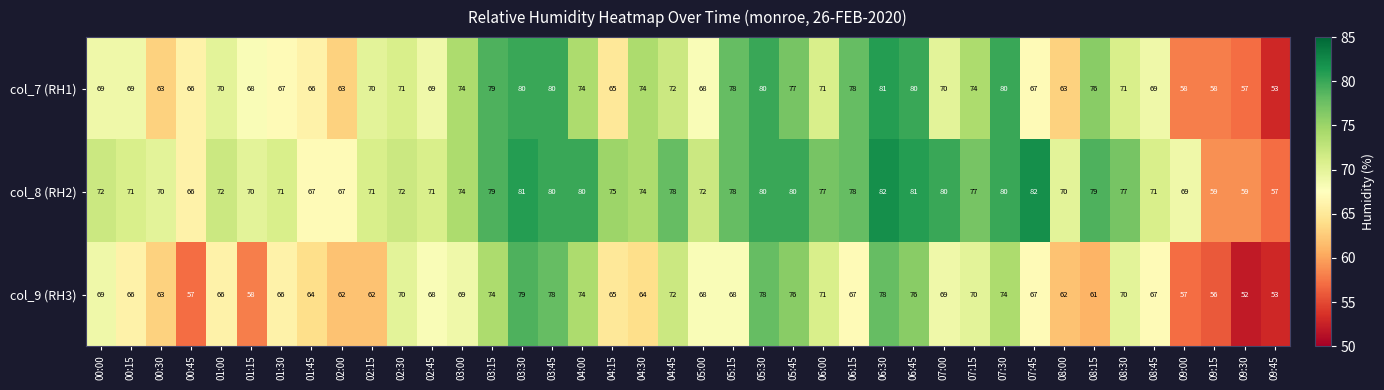

Rank the series by their maximum value, from lowest to highest.

col_9 (RH3), col_7 (RH1), col_8 (RH2)